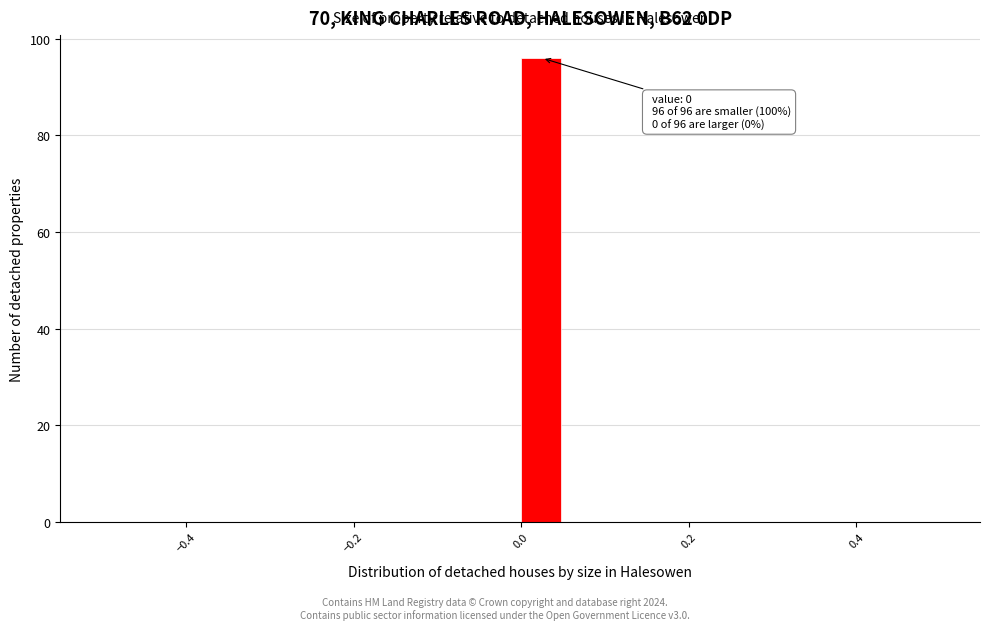

Around what value on the x-axis is the tallest bar? Give the approximate position of its centre, as read against the axis.

0.02